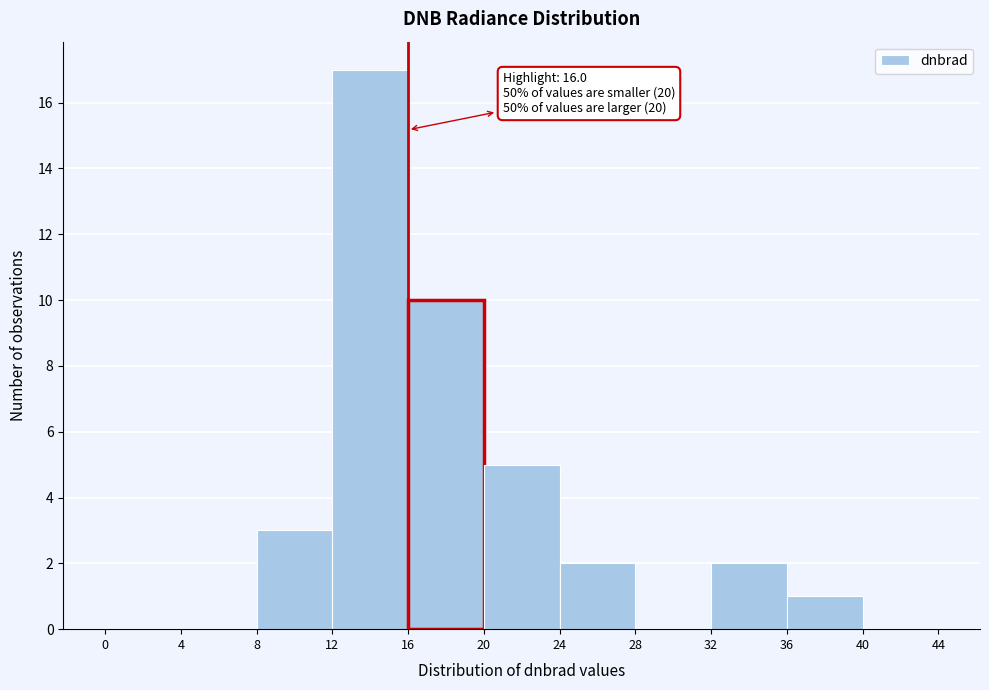

Which range on the x-axis has the tallest bar?

12 to 16